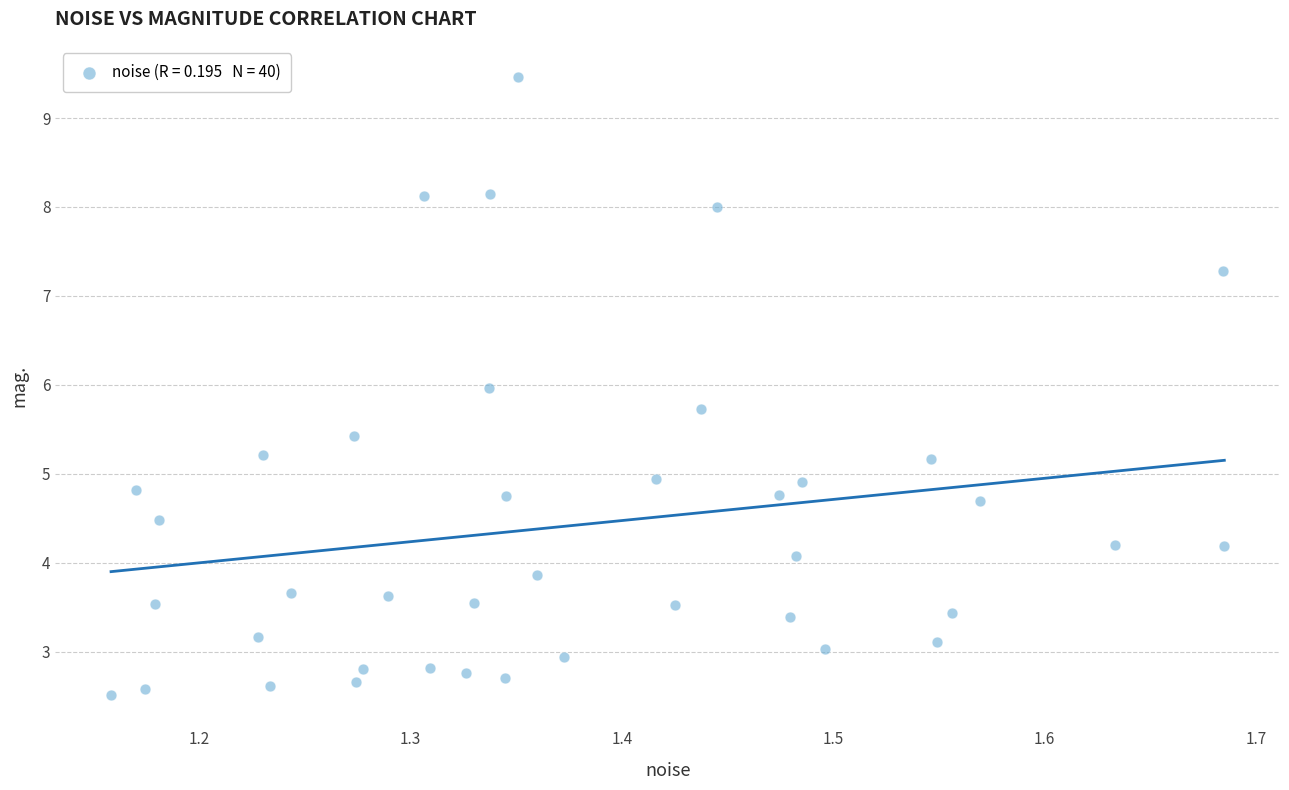

What is the range of X values (max minus min)?

0.5